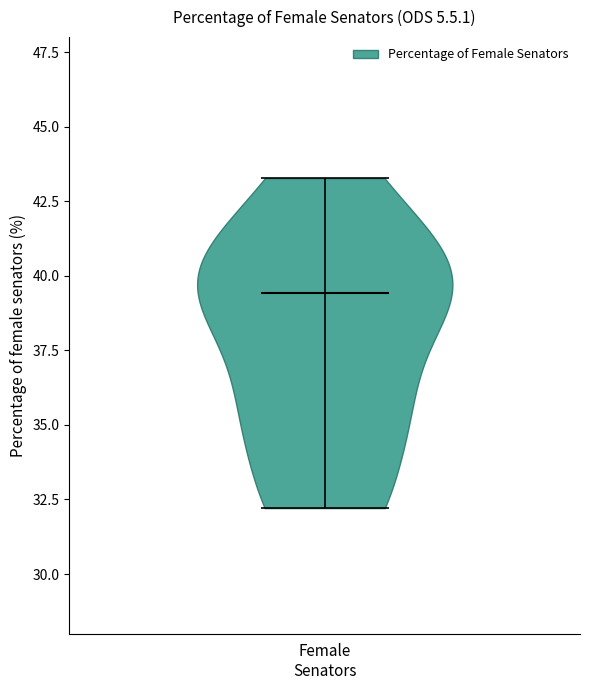

Read this violin plot against the y-axis: where its median line is, and the lowest and highest points the violin reaches. The values are not printed on the chart, so give them approximately, as read against the axis.

median line 39.5, lowest point 32.0, highest point 43.5